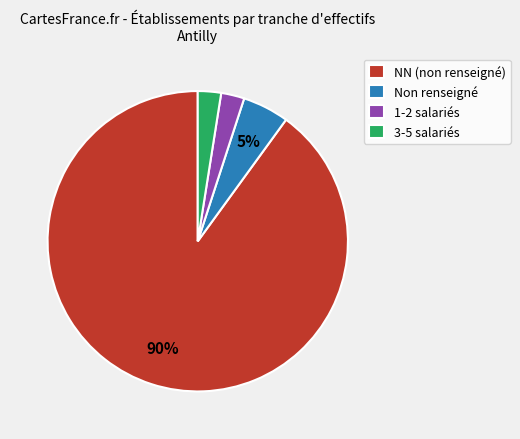

To the nearest percent, what portion does Non renseigné represent?

5%